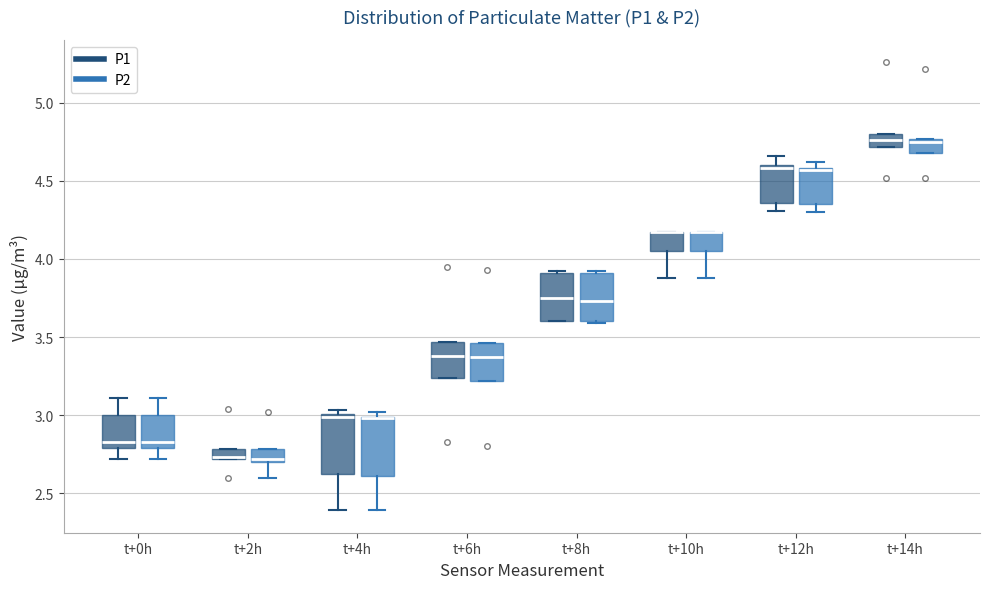

Where is the upper edge of the box for t+12h (P1) on the y-axis? The values are not printed on the chart, so give them approximately, as read against the axis.

4.60